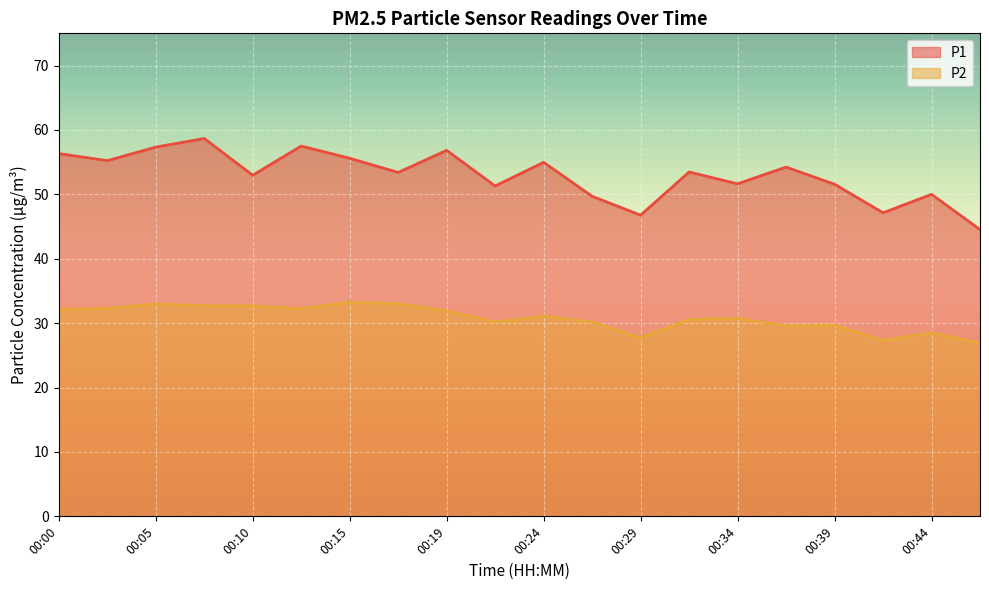

At how many categories does at least one series exceed 43?

20